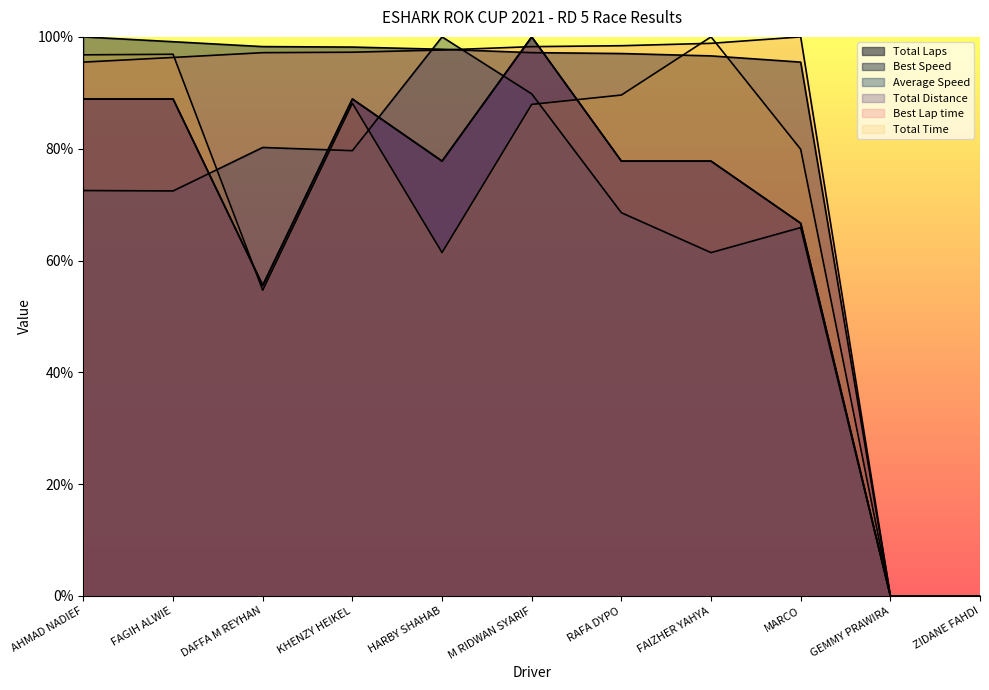

What is the average value of the Average Speed series?

62.8